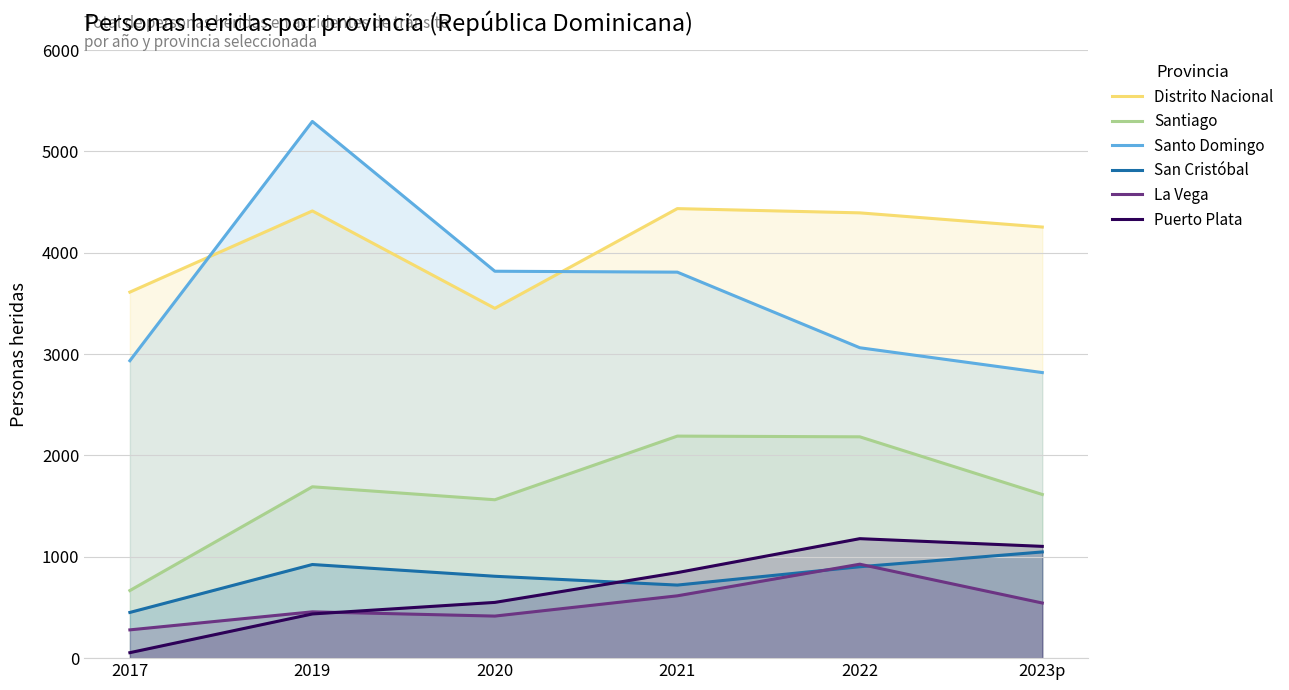

What is the minimum value for San Cristóbal?

451